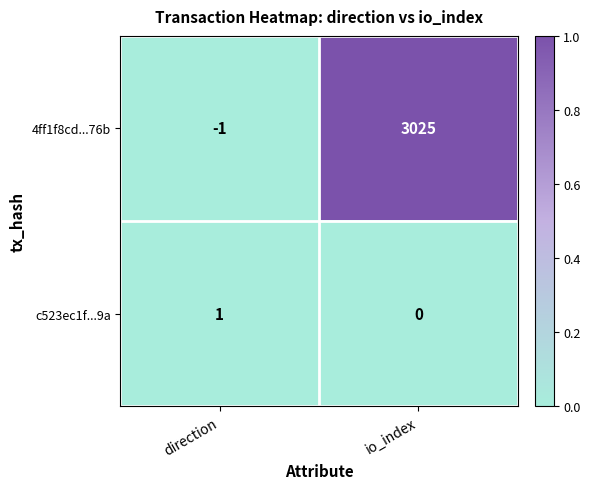

What is the total value across all series at io_index?

3025